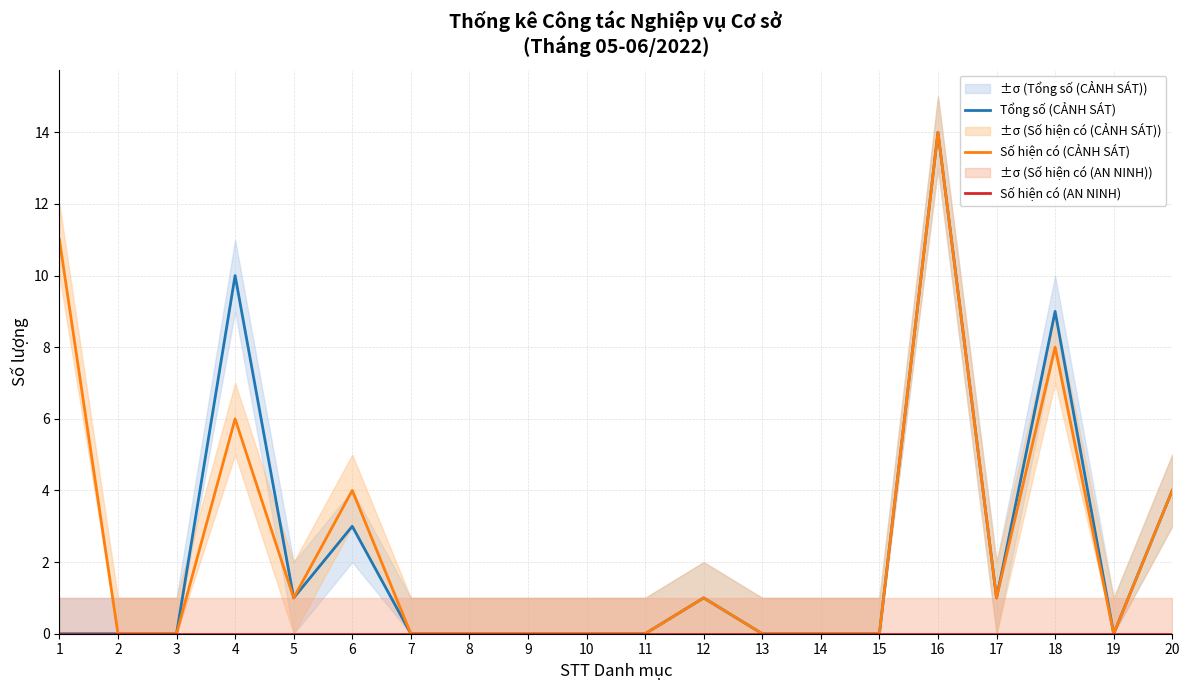

True or false: Số hiện có (AN NINH) has more than 0 interior local peaks.

False